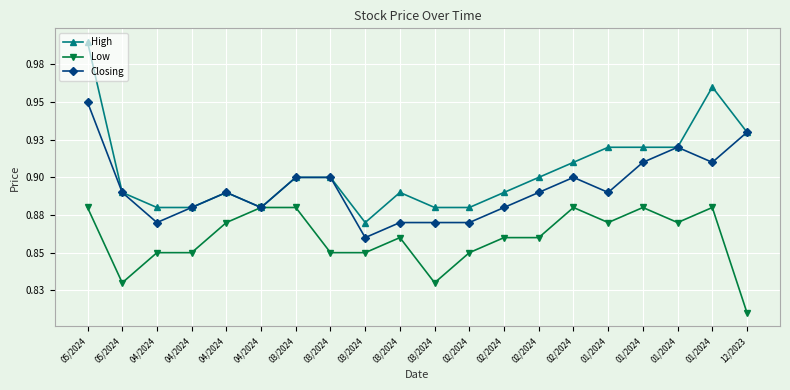

Which category has the highest value in the Closing series?

05/2024